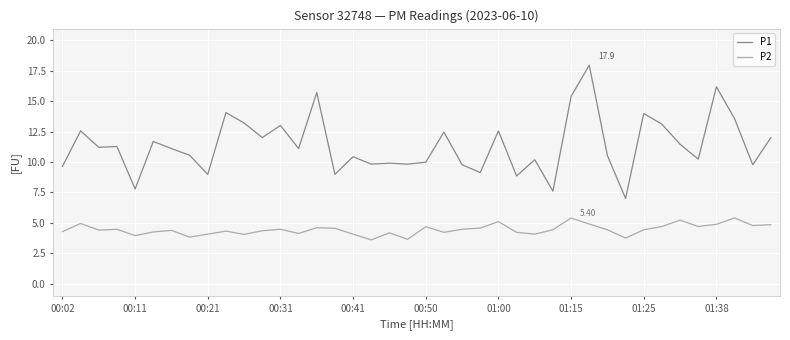

Which series has the largest total across all categories?

P1